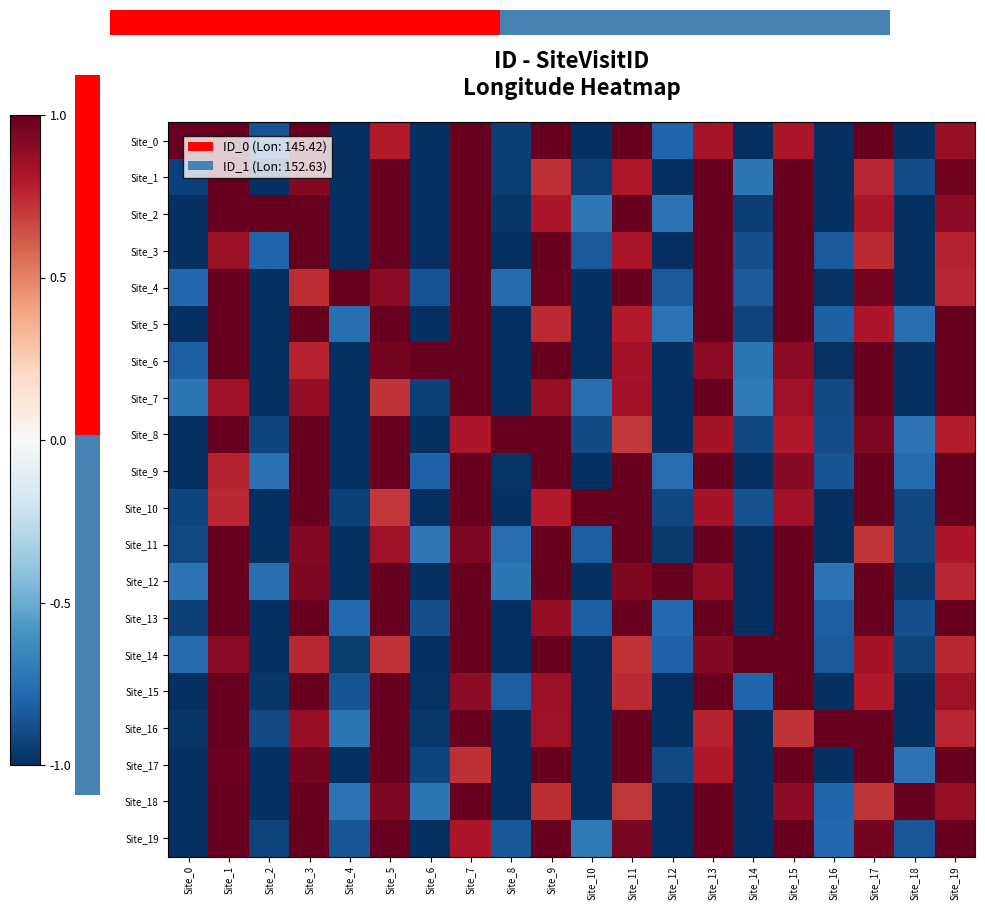

Which category has the highest value across all series?

Site_0